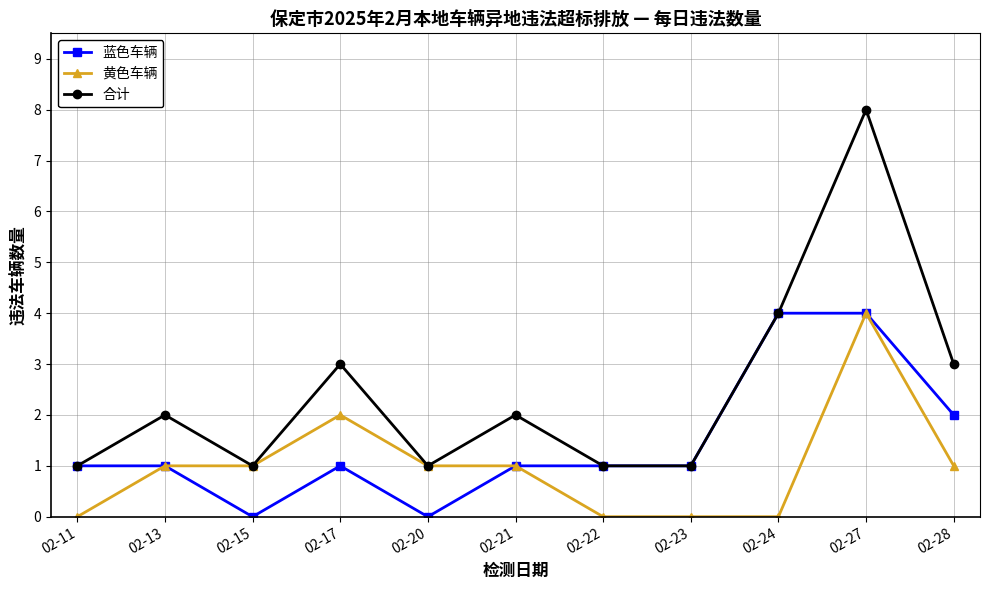

At 02-28, list the series in order from smallest to largest.

黄色车辆, 蓝色车辆, 合计